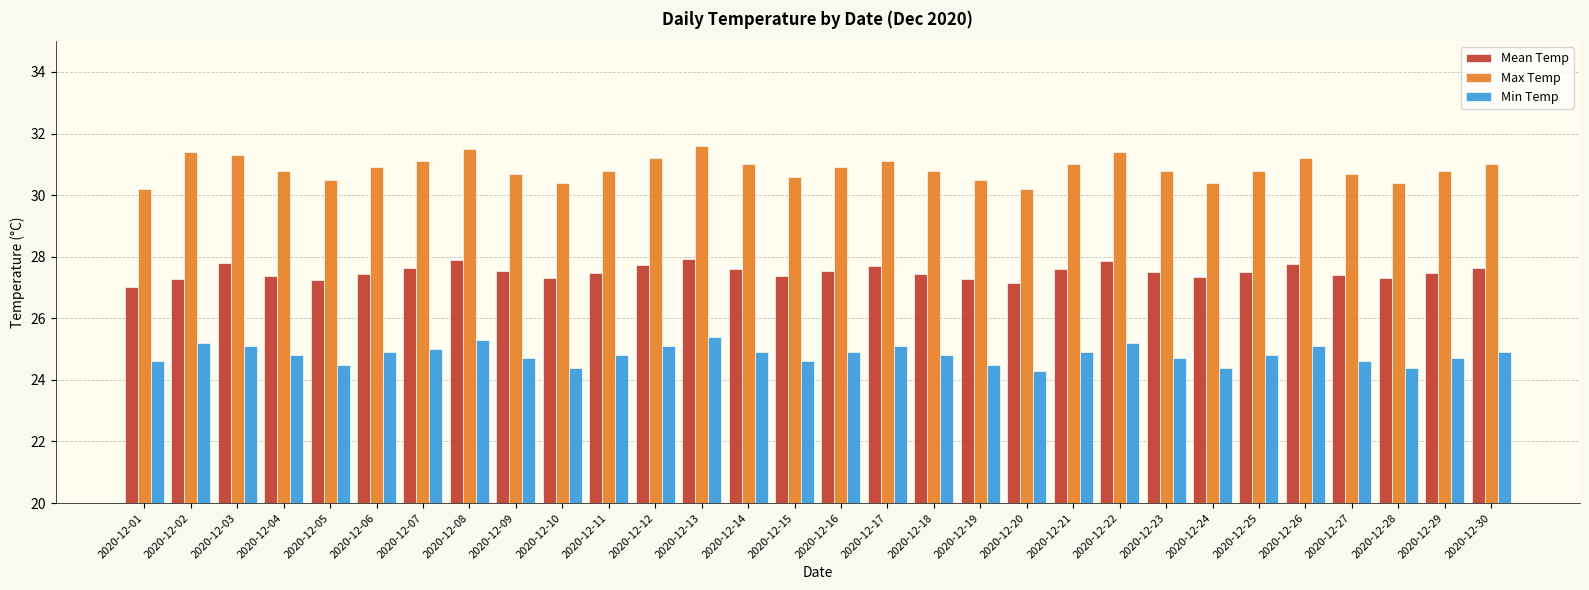

What is the highest value of the Min Temp series?

25.4